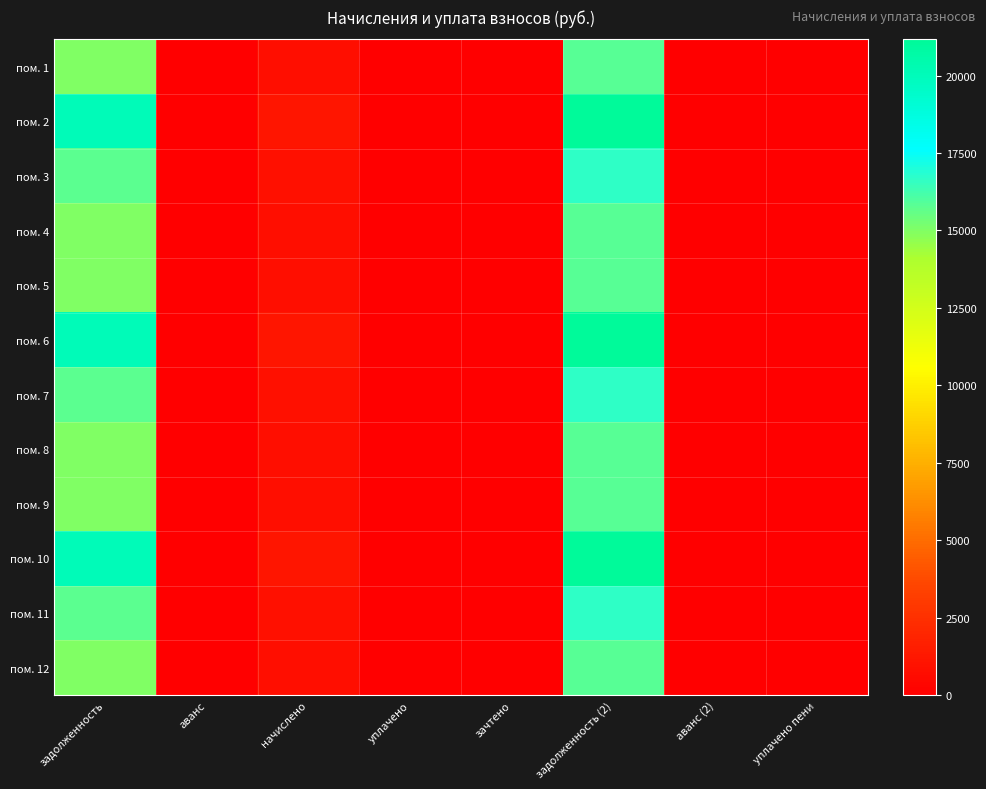

Between уплачено and аванс, which is larger?

уплачено